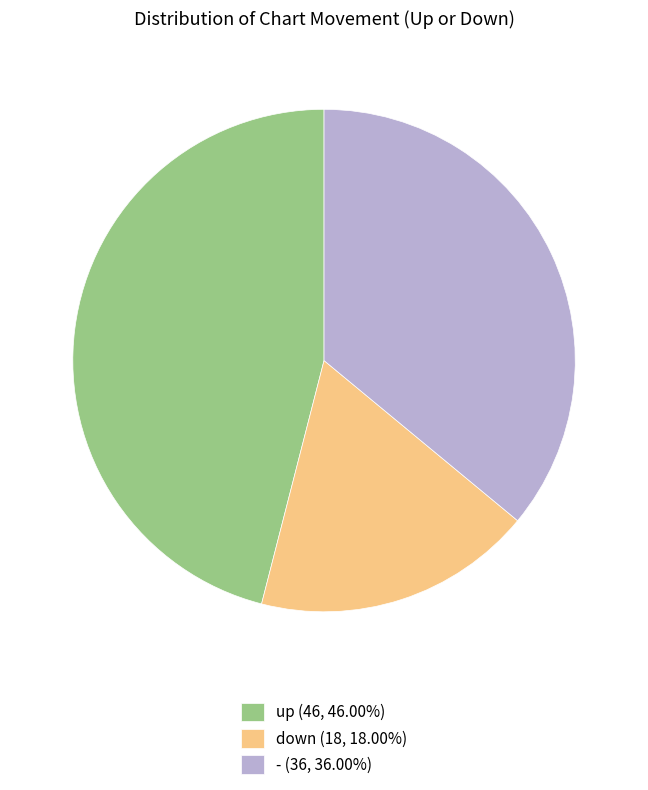

Does - (36, 36.00%) represent more than half of the total?

No